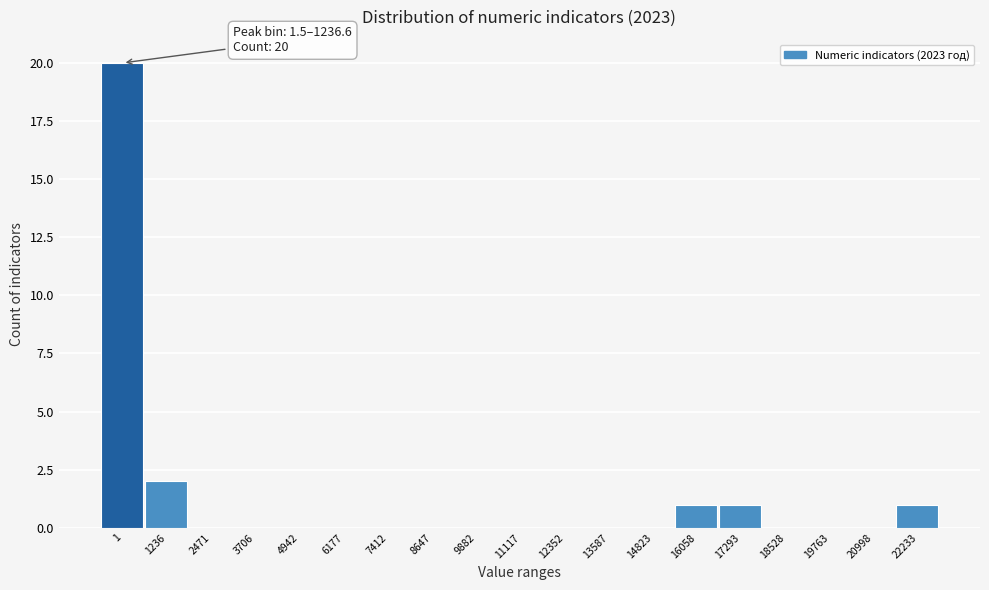

Reading right to left, what are all the values shown in this chart?

22233=1	20998=0	19763=0	18528=0	17293=1	16058=1	14823=0	13587=0	12352=0	11117=0	9882=0	8647=0	7412=0	6177=0	4942=0	3706=0	2471=0	1236=2	1=20